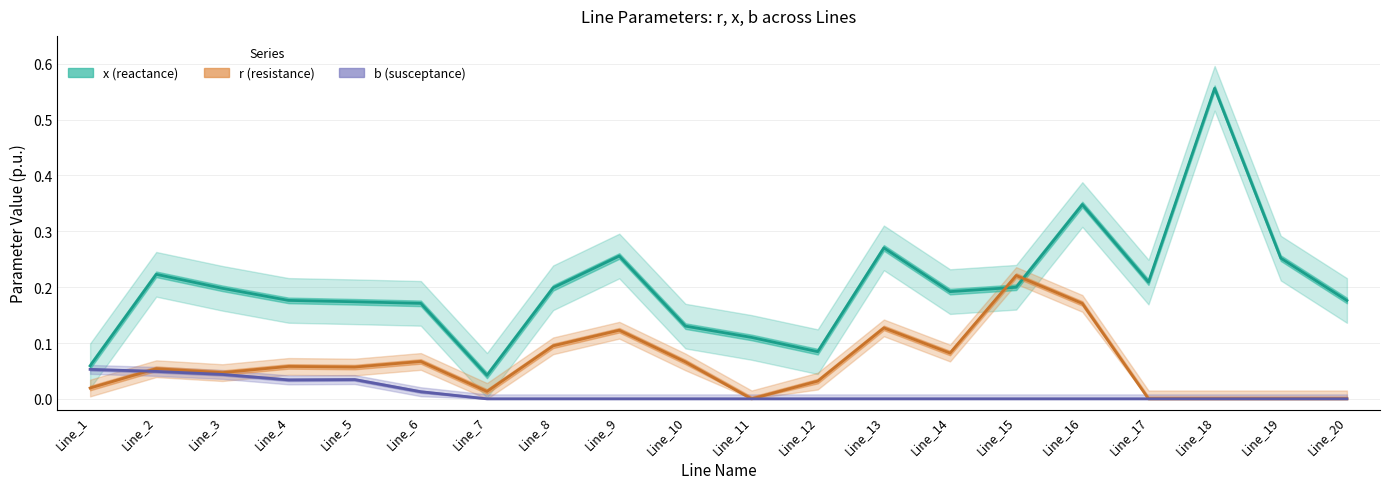

At Line_15, list the series in order from largest to smallest.

r (resistance), x (reactance), b (susceptance)